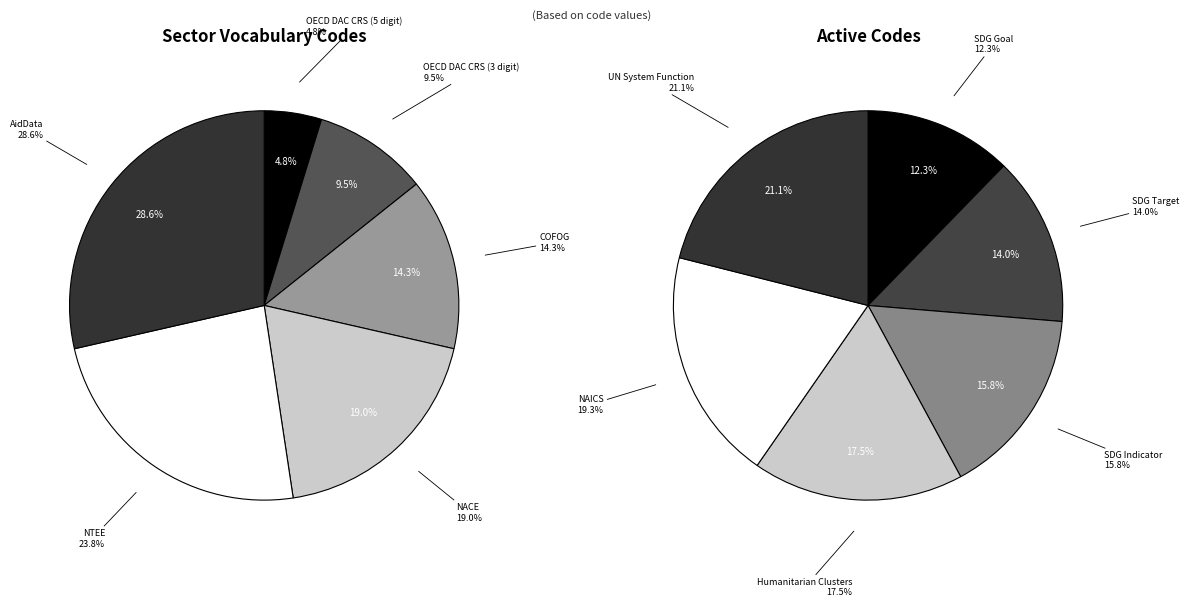

What is the largest slice in the pie chart?

UN System Function